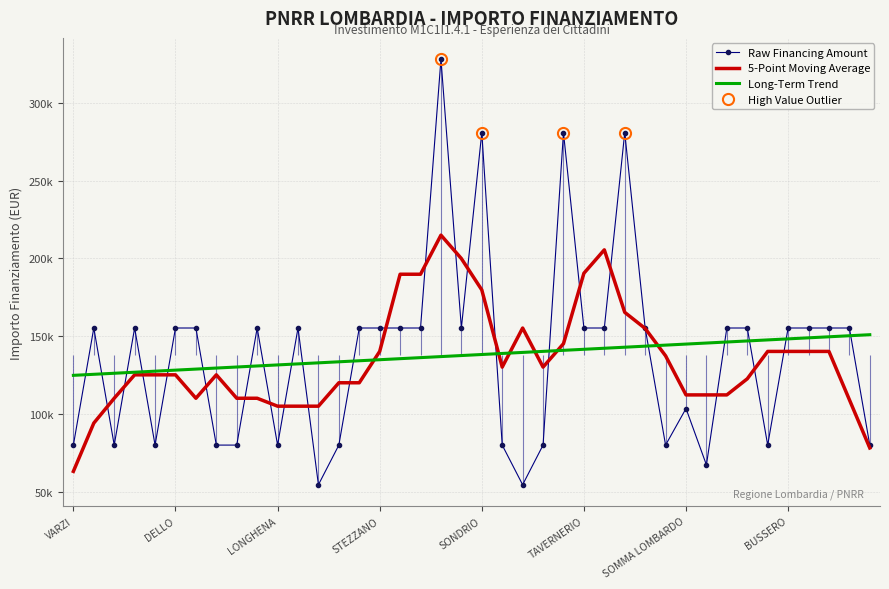

Reading left to right, extract all data points from this chart.

Raw Financing Amount: 79922.0	155234.0	79922.0	155234.0	79922.0	155234.0	155234.0	79922.0	79922.0	155234.0	79922.0	155234.0	54412.0	79922.0	155234.0	155234.0	155234.0	155234.0	328160.0	155234.0	280932.0	79922.0	54412.0	79922.0	280932.0	155234.0	155234.0	280932.0	155234.0	79922.0	103444.0	67167.0	155234.0	155234.0	79922.0	155234.0	155234.0	155234.0	155234.0	79922.0
5-Point Moving Average: 63015.6	94062.4	110046.8	125109.2	125109.2	125109.2	110046.8	125109.2	110046.8	110046.8	104944.8	104944.8	104944.8	120007.2	120007.2	140171.6	189819.2	189819.2	214958.8	199896.4	179732.0	130084.4	155224.0	130084.4	145146.8	190450.8	205513.2	165311.2	154953.2	137339.8	112200.2	112200.2	112200.2	122558.2	140171.6	140171.6	140171.6	140171.6	109124.8	78078.0
Long-Term Trend: 124781.0	125451.4	126121.8	126792.2	127462.5	128132.9	128803.3	129473.7	130144.0	130814.4	131484.8	132155.2	132825.5	133495.9	134166.3	134836.7	135507.1	136177.4	136847.8	137518.2	138188.6	138858.9	139529.3	140199.7	140870.1	141540.4	142210.8	142881.2	143551.6	144222.0	144892.3	145562.7	146233.1	146903.5	147573.8	148244.2	148914.6	149585.0	150255.3	150925.7